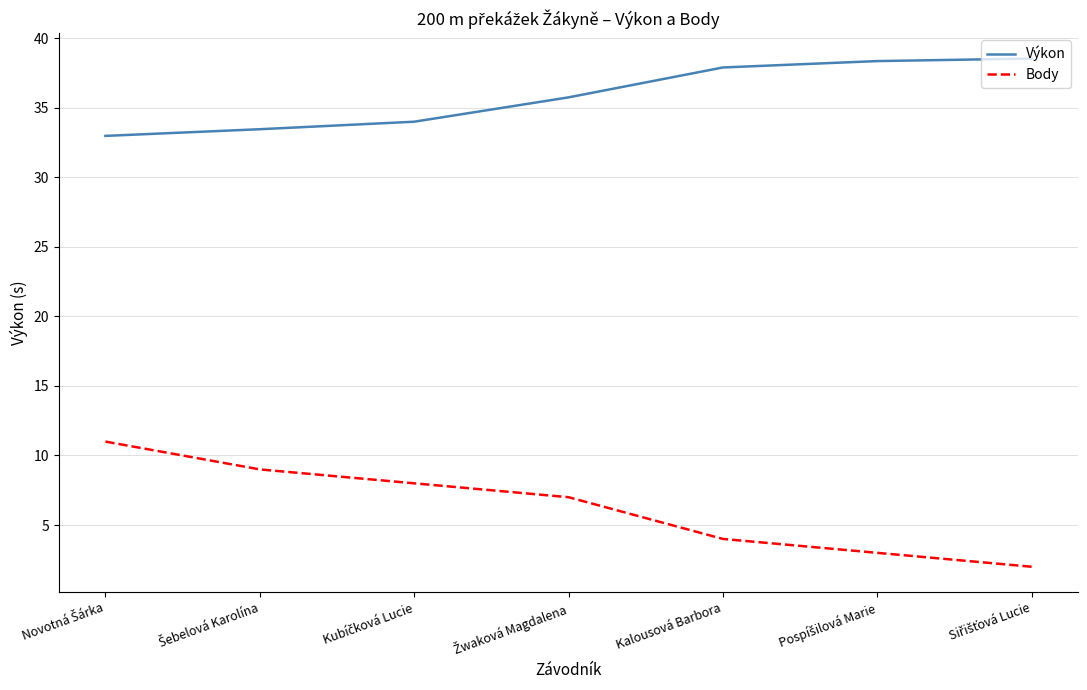

What is the difference between the second highest and second lowest values in the Výkon series?

4.9